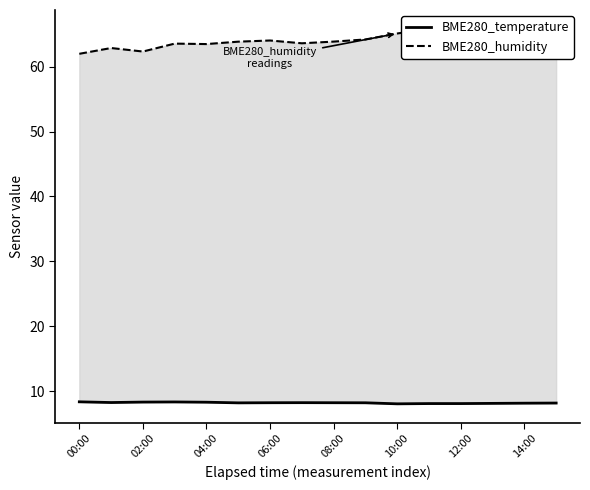

True or false: BME280_temperature has a value of 5.6 at 06:00.

False